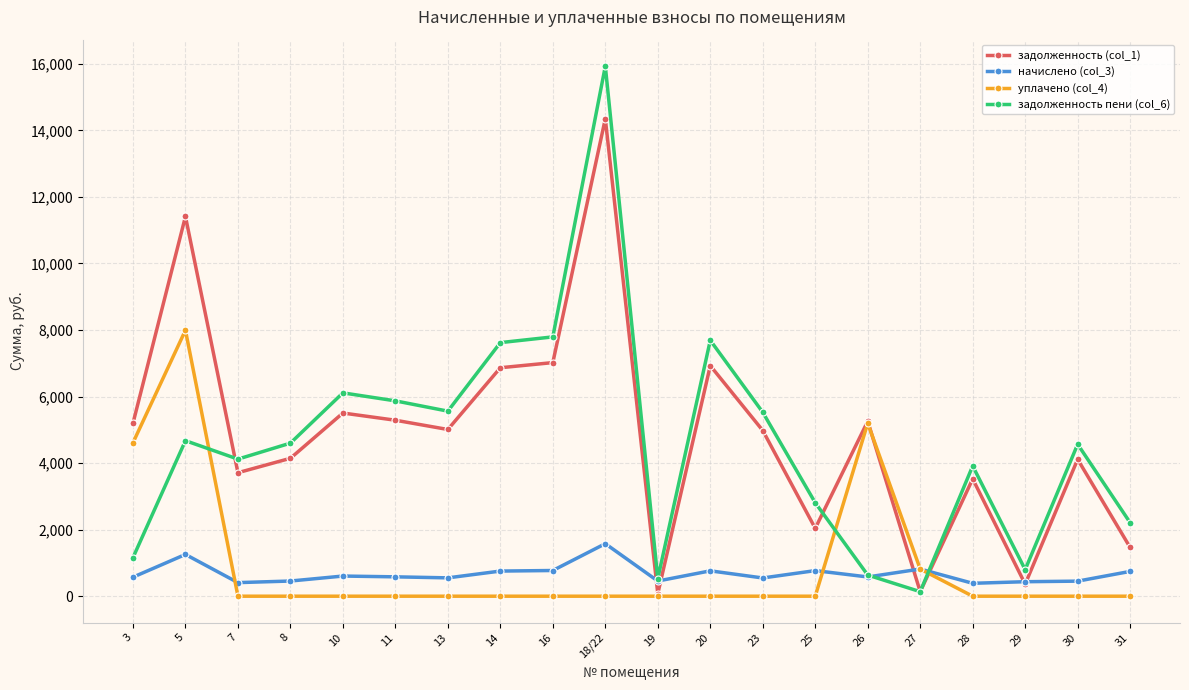

What is the label of the 10th point from the left?

18/22